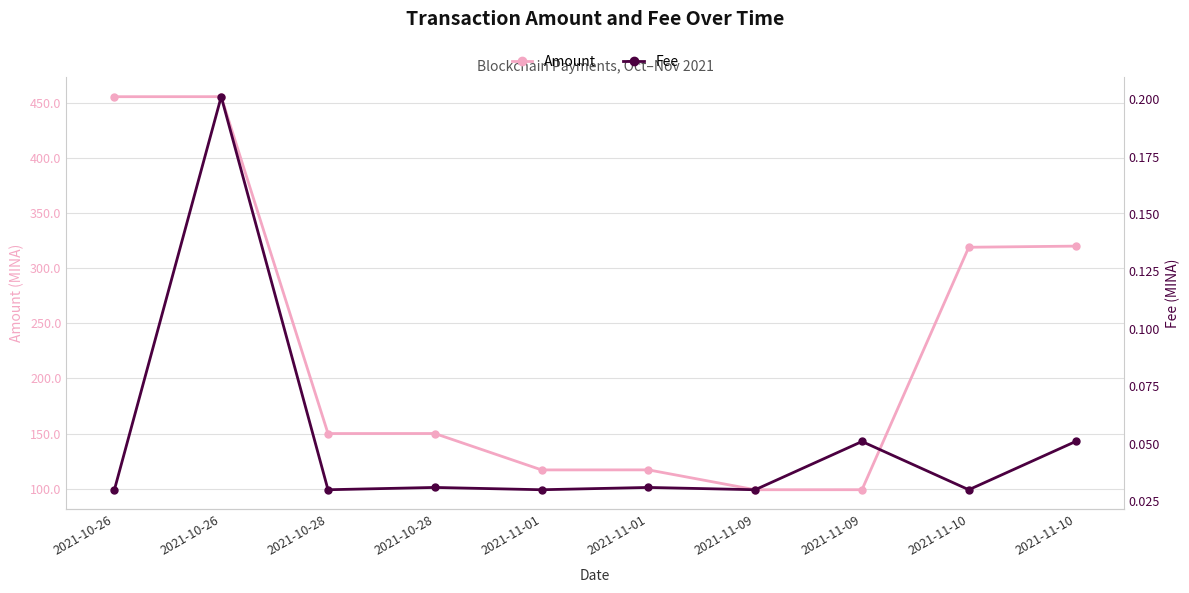

True or false: Fee and Amount intersect in this chart.

False